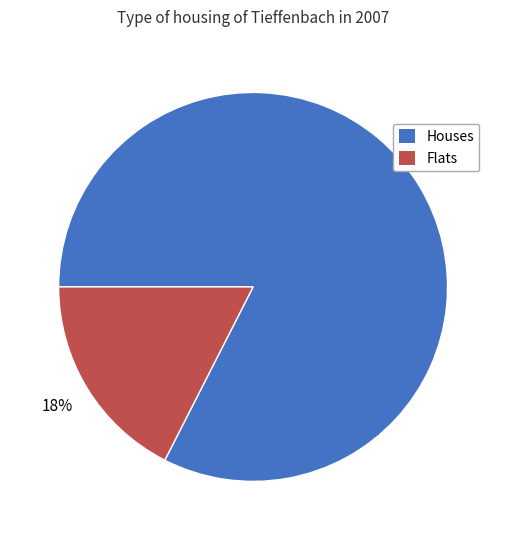

Is there a majority slice in this chart?

Yes